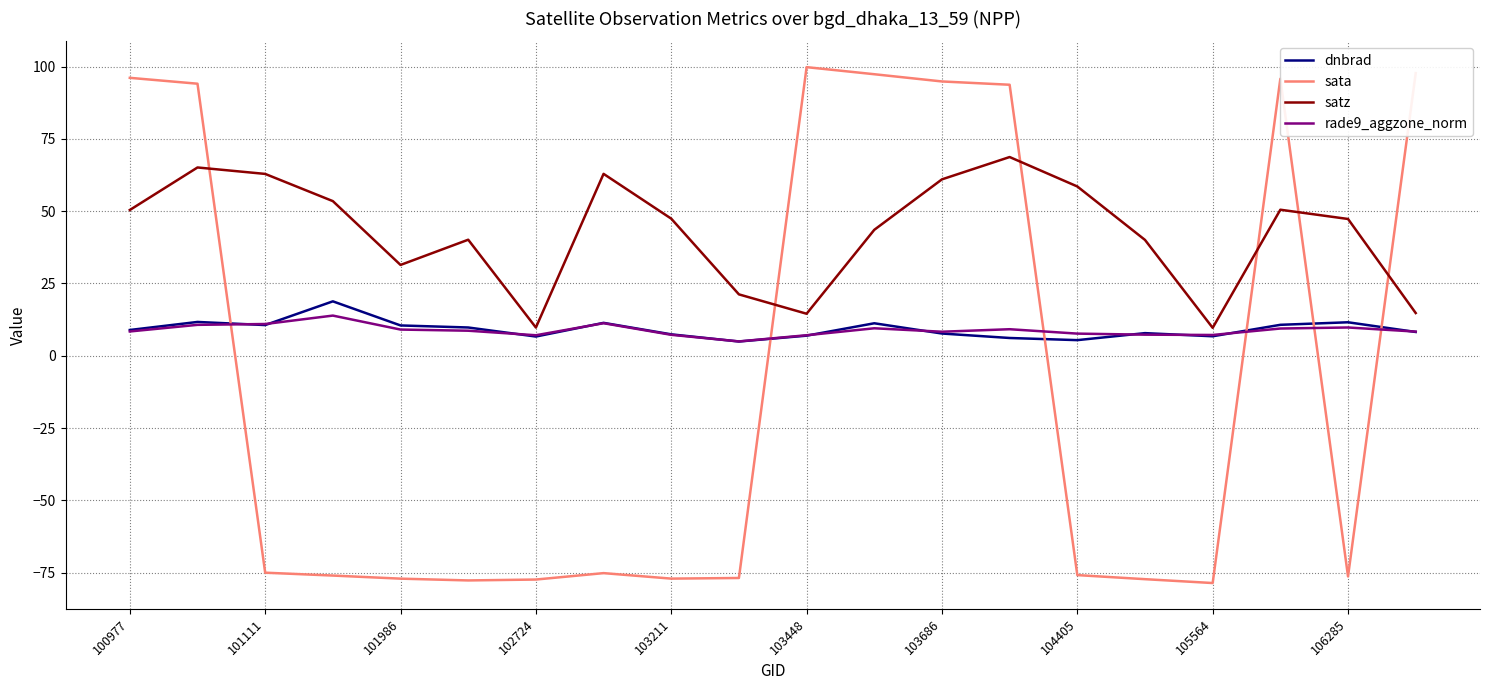

Which series has the widest spread of values?

sata